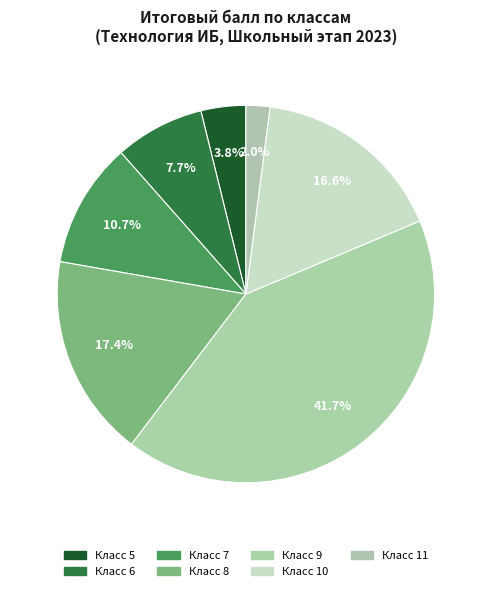

How many slices are in this pie chart?

7